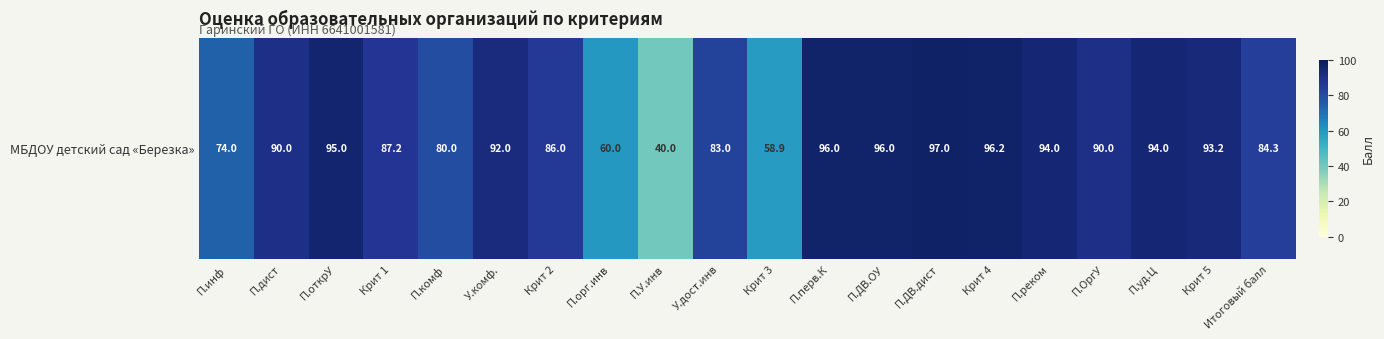

What is the greatest value displayed?

97.0